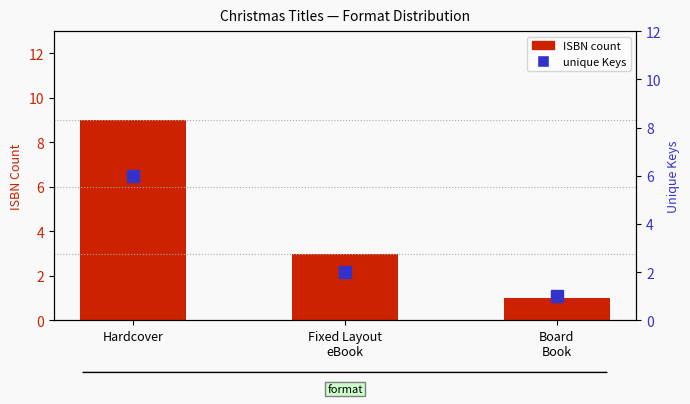

What is the difference between the unique Keys values at Board
Book and Fixed Layout
eBook?

1